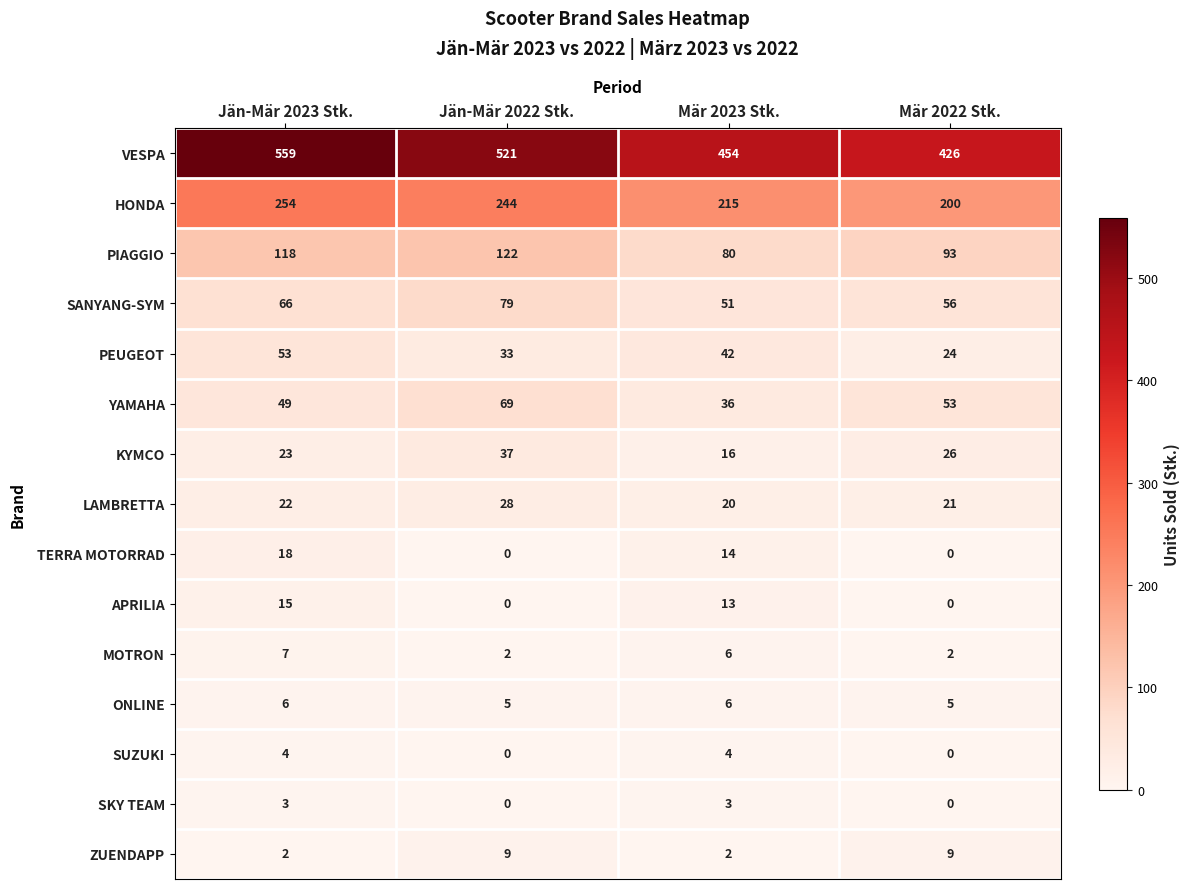

At which category is the sum across all series the highest?

Jän-Mär 2023 Stk.